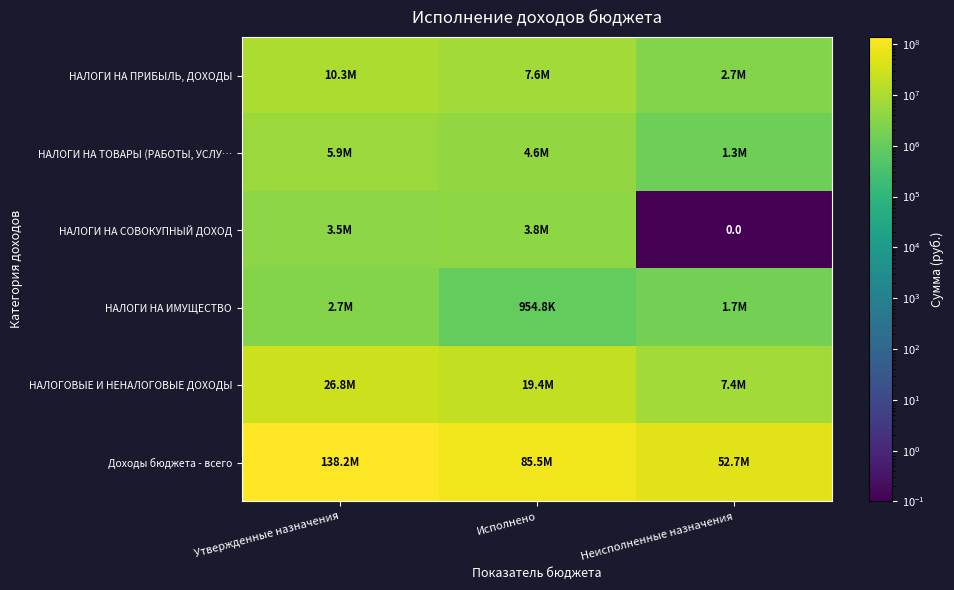

What is the difference between the maximum and minimum values in the НАЛОГИ НА ТОВАРЫ (РАБОТЫ, УСЛУ… series?

4606078.0